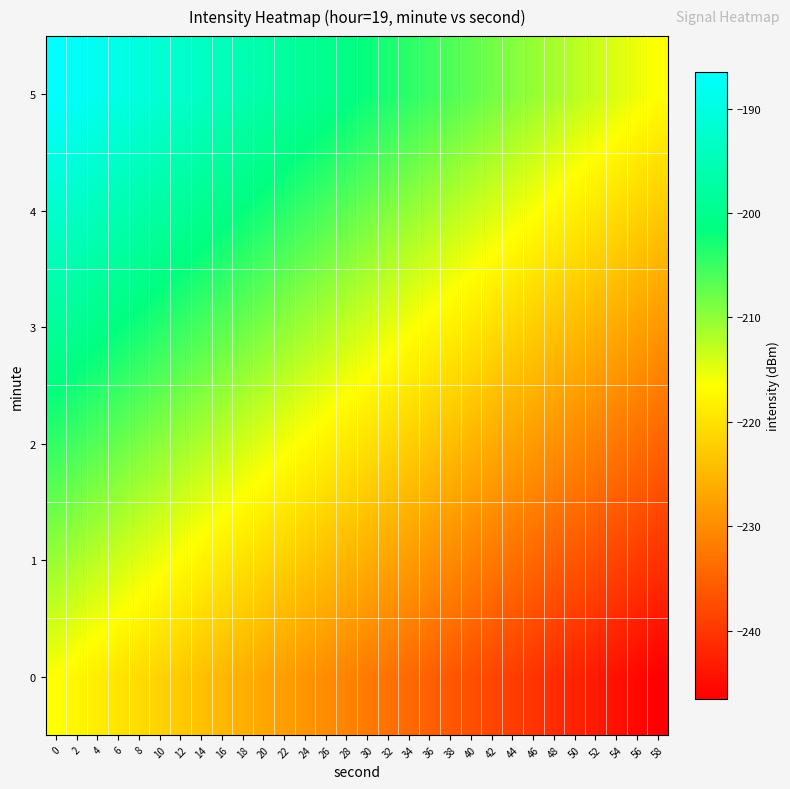

List the series in order of their overall mean, lowest first.

0, 1, 2, 3, 4, 5